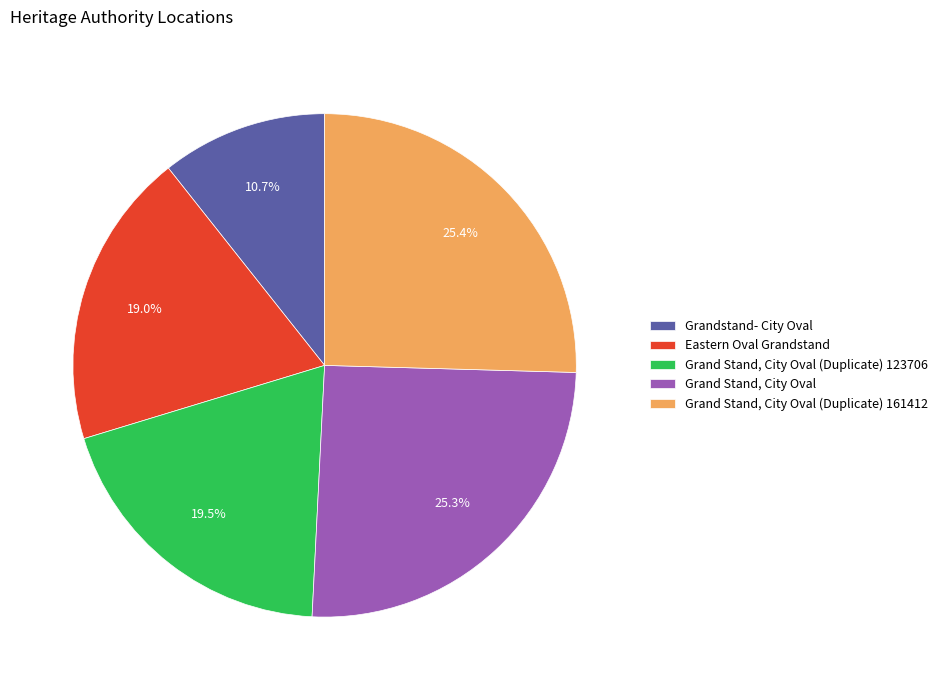

To the nearest percent, what is the difference between the largest and smallest slice percentages?

15%